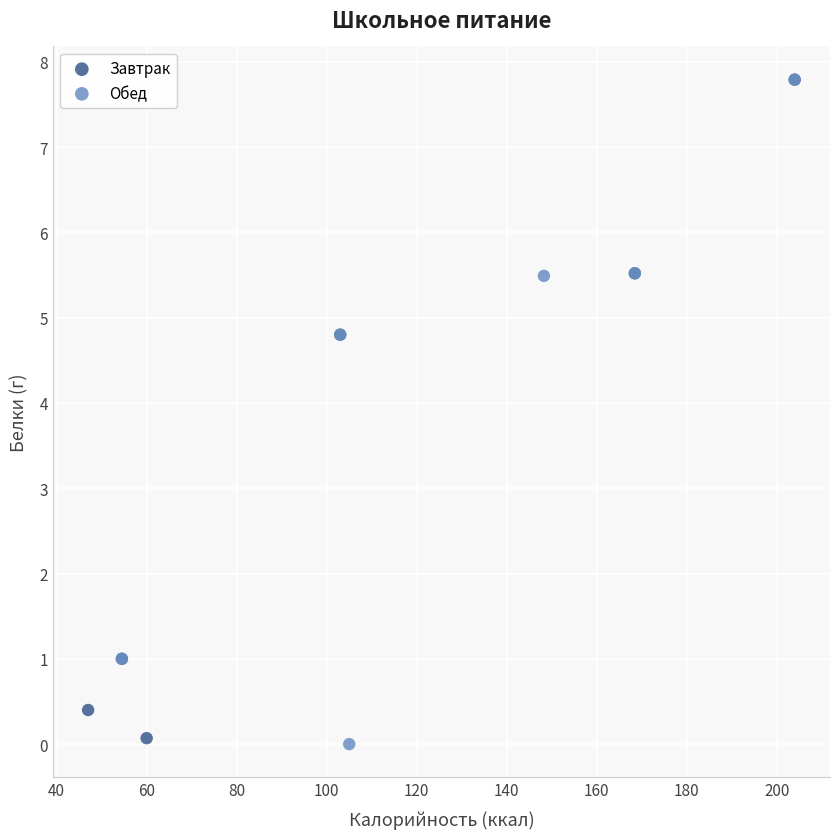

What are all the series names shown in the legend?

Завтрак, Обед